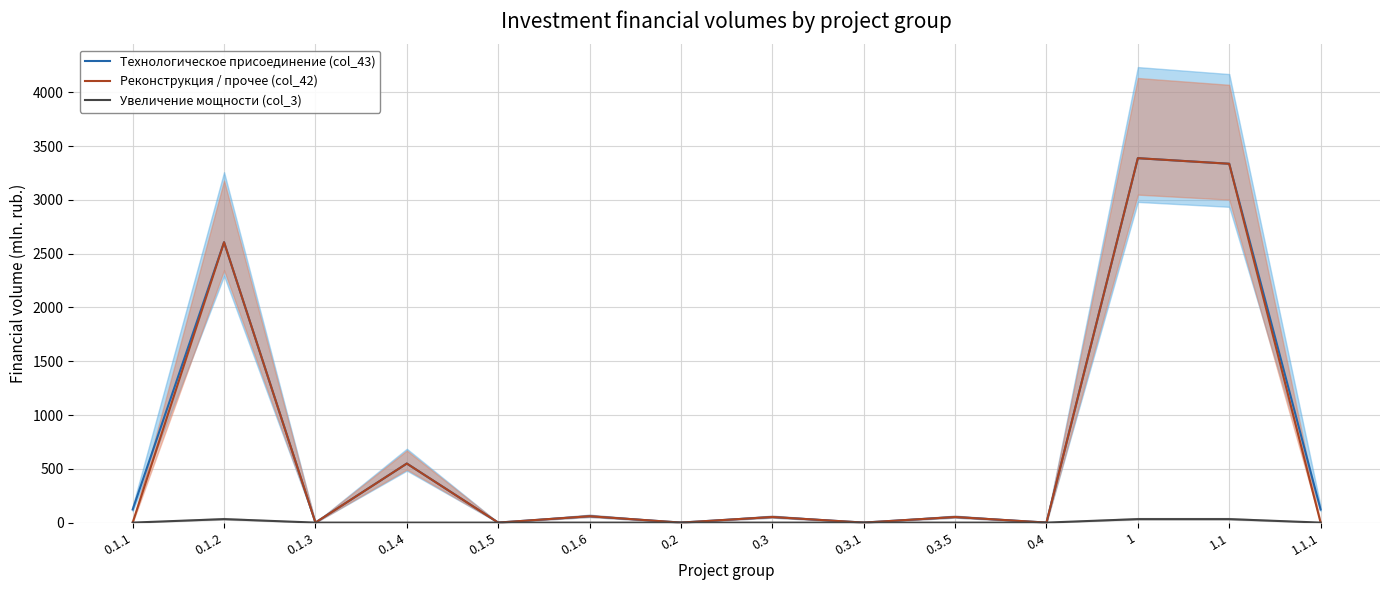

At 0.1.2, list the series in order from largest to smallest.

Технологическое присоединение (col_43), Реконструкция / прочее (col_42), Увеличение мощности (col_3)